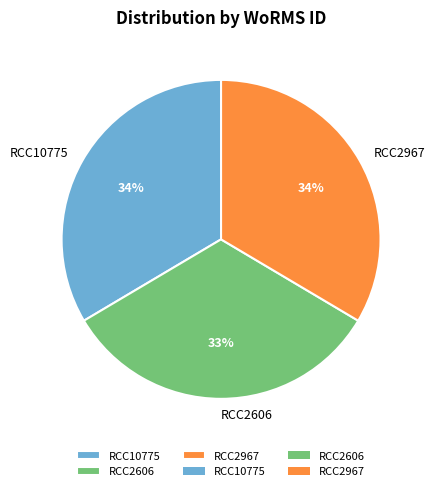

Which has a higher value, RCC10775 or RCC2606?

RCC10775